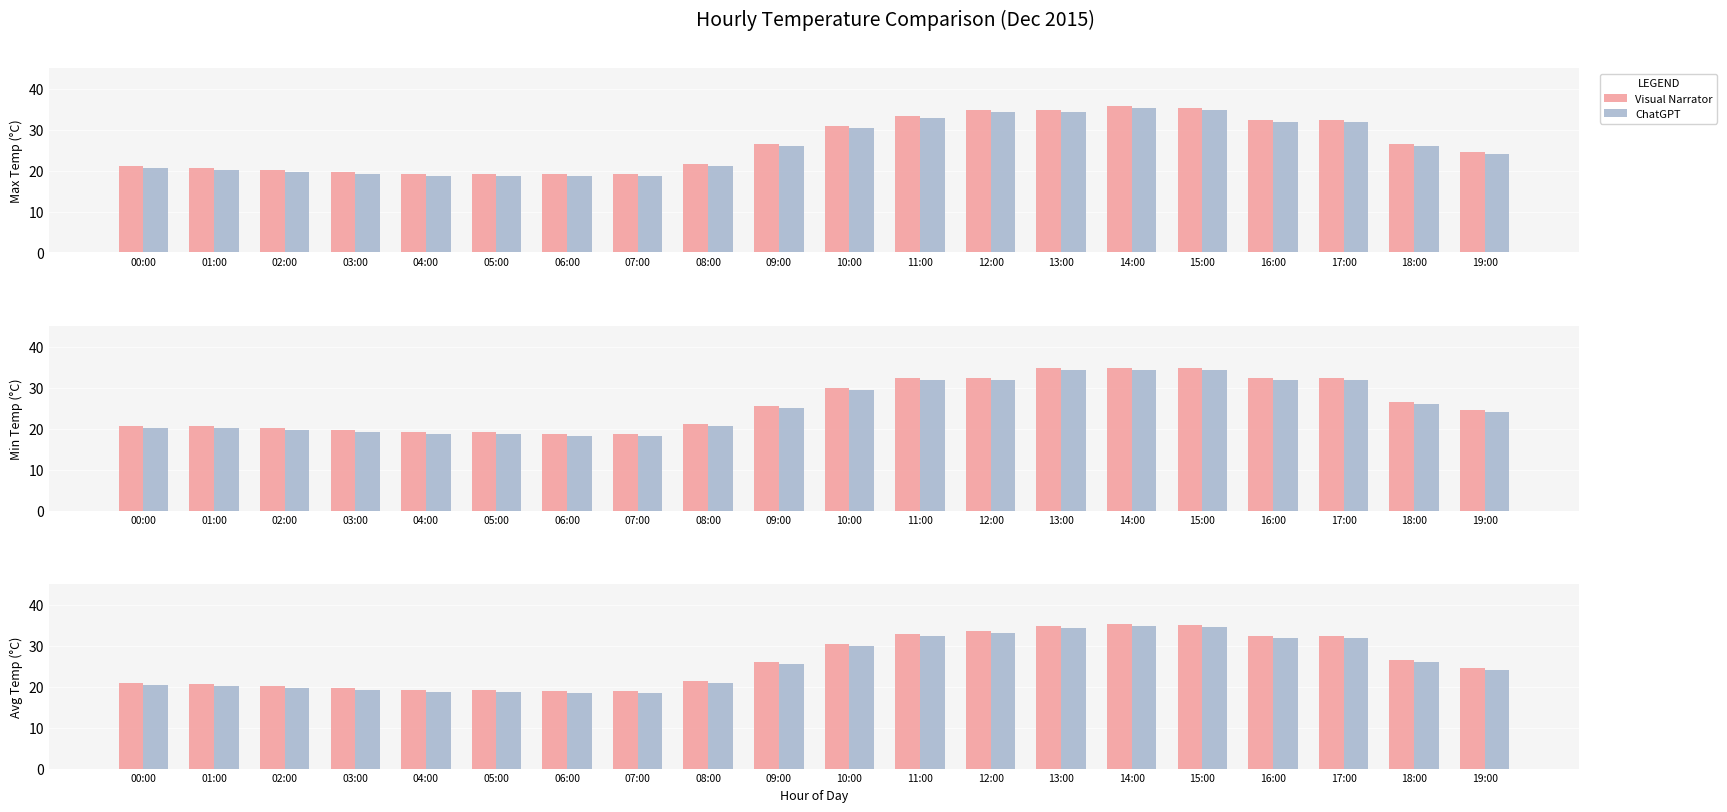

Which category has the lowest value across all series?

06:00